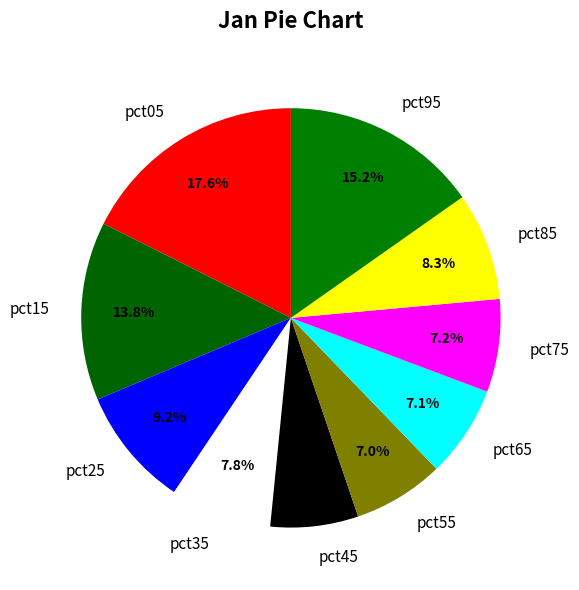

Is there a majority slice in this chart?

No